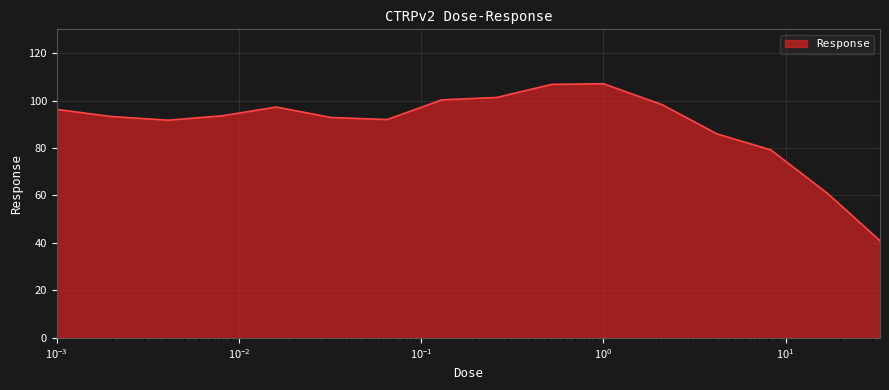

What is the maximum value shown in the chart?

107.1